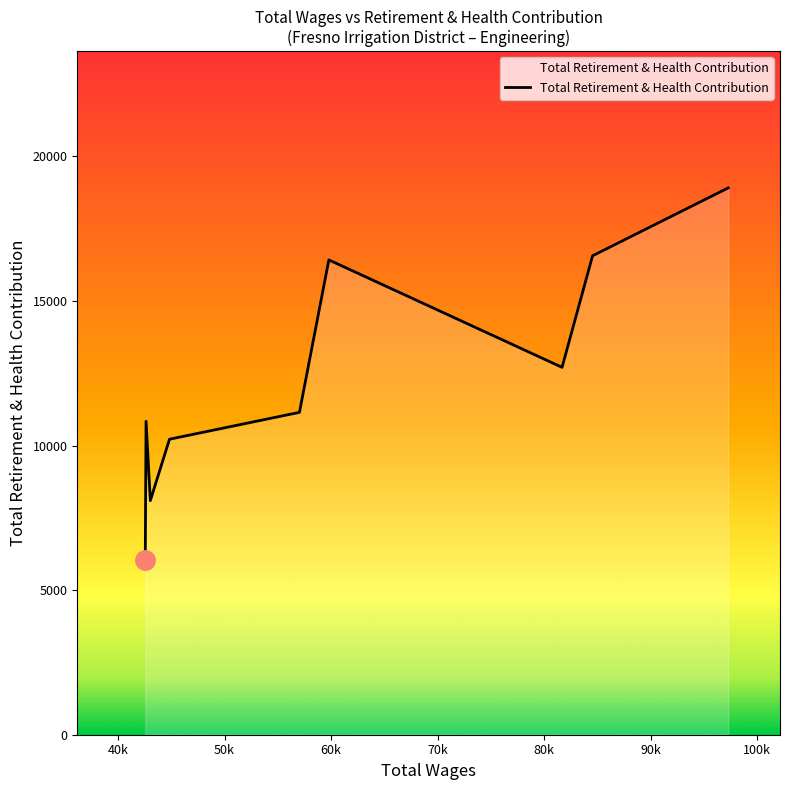

What is the greatest value displayed?

18910